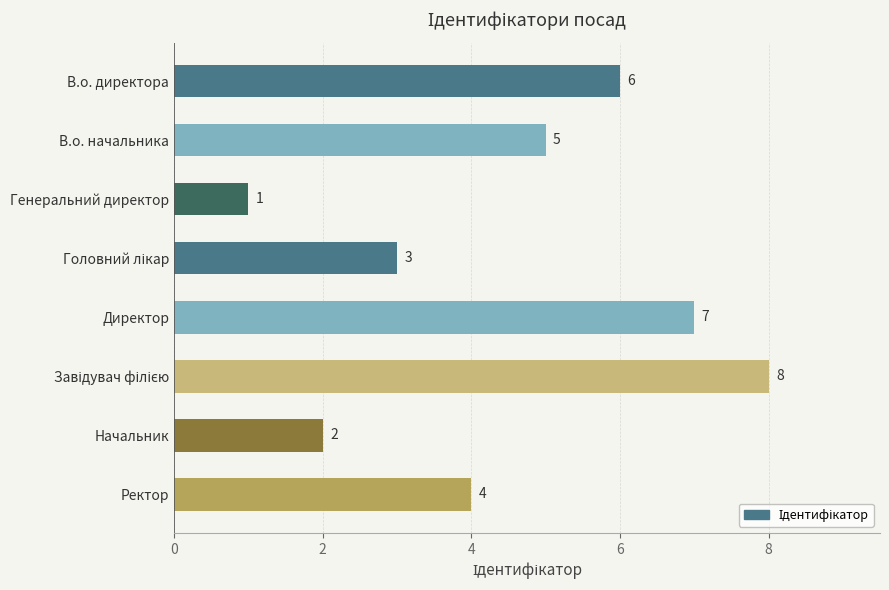

What is the label of the 7th bar from the bottom?

В.о. начальника